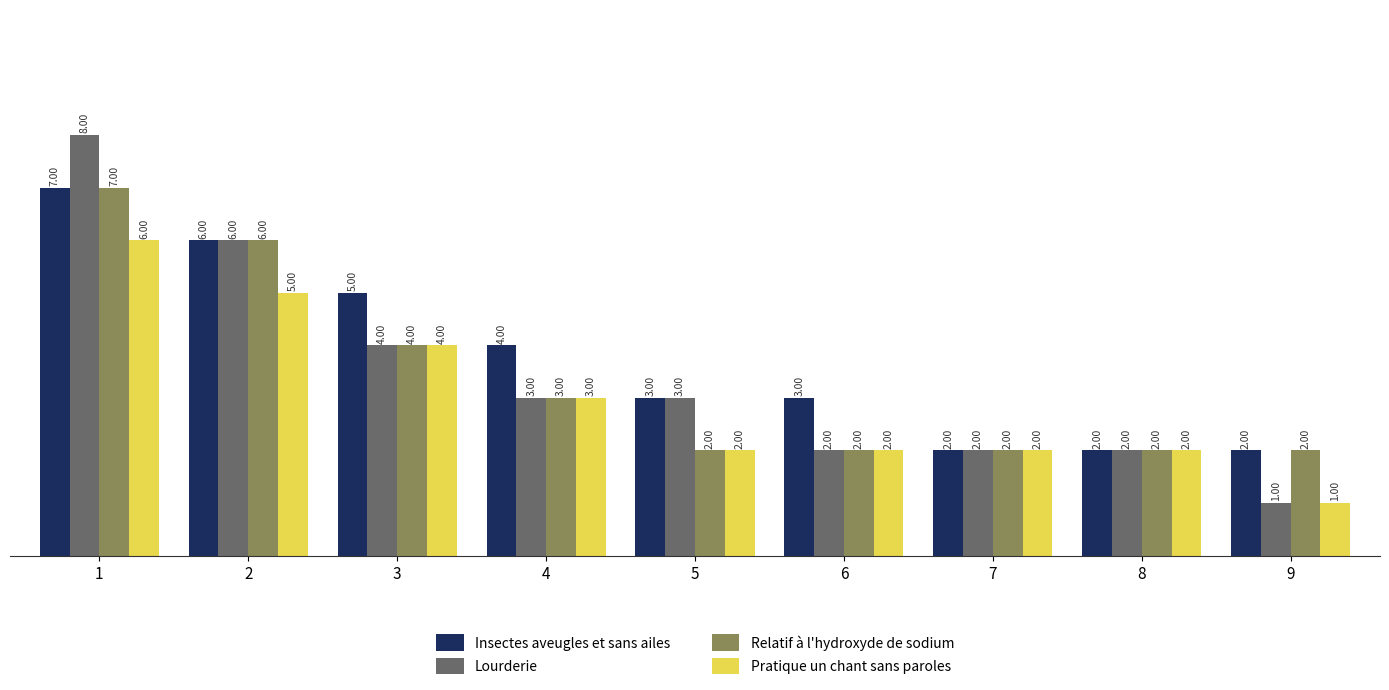

Between 4 and 7, which series saw the biggest shift?

Insectes aveugles et sans ailes